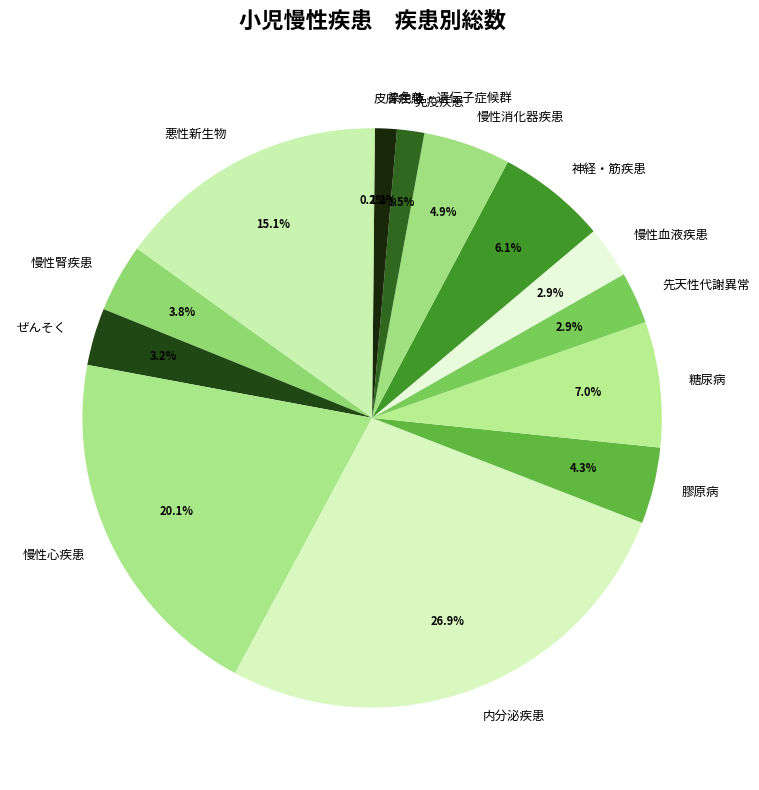

Does 慢性心疾患 account for over 50% of the chart?

No